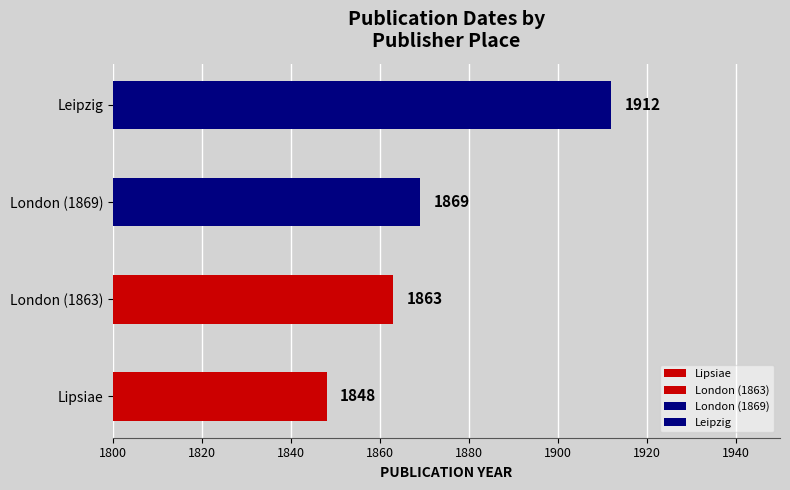

What is the greatest value displayed?

1912